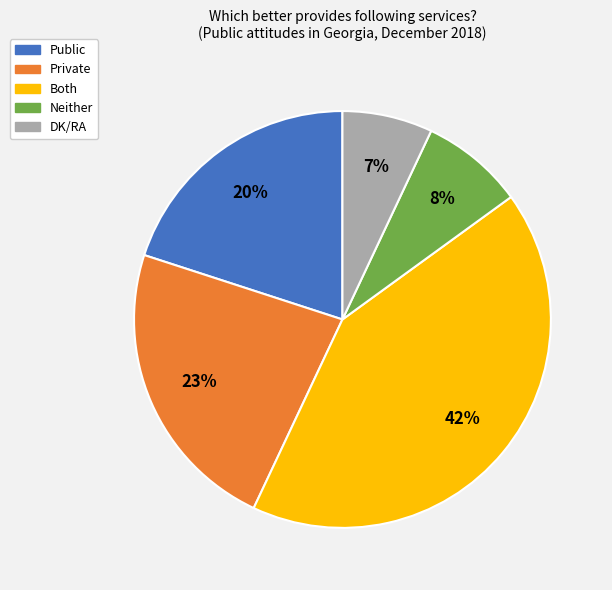

How many segments does this pie chart have?

5